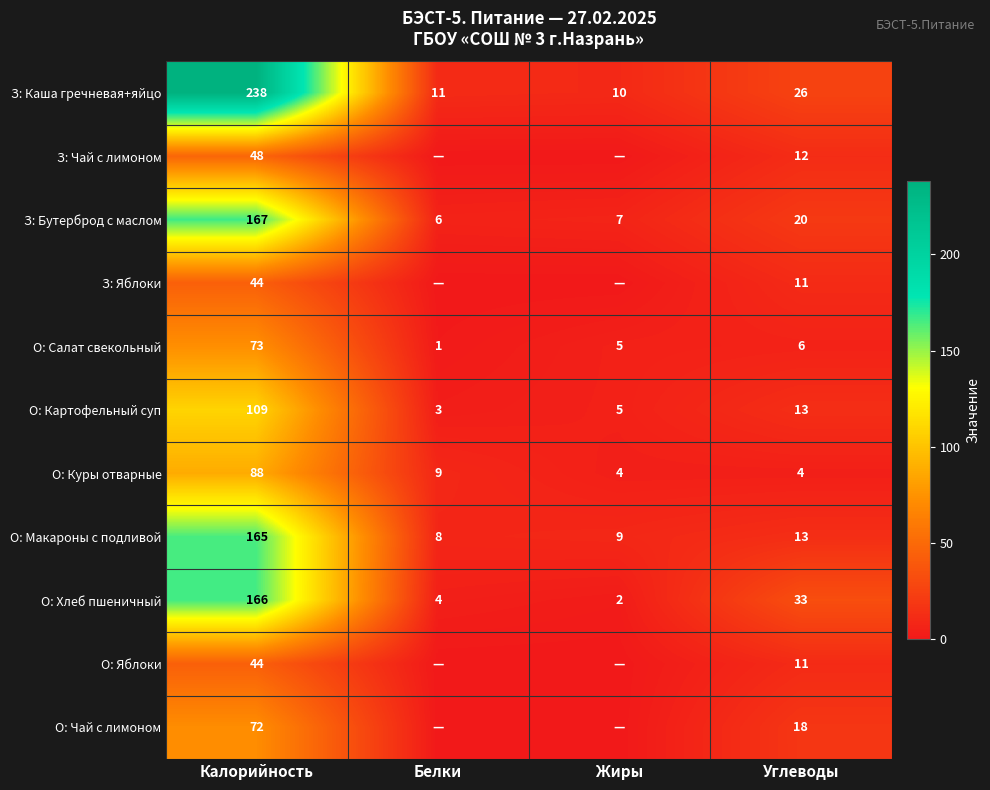

Rank the categories by З: Каша гречневая+яйцо value from lowest to highest.

Жиры, Белки, Углеводы, Калорийность